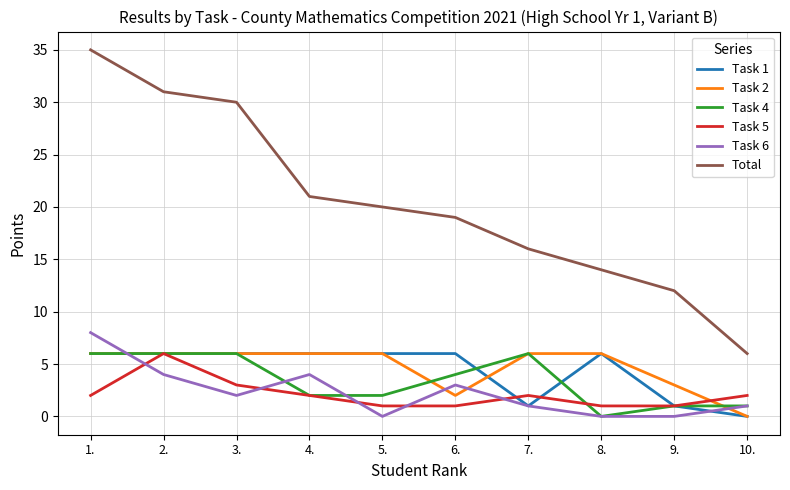

True or false: Total has a value of 22 at 8..

False